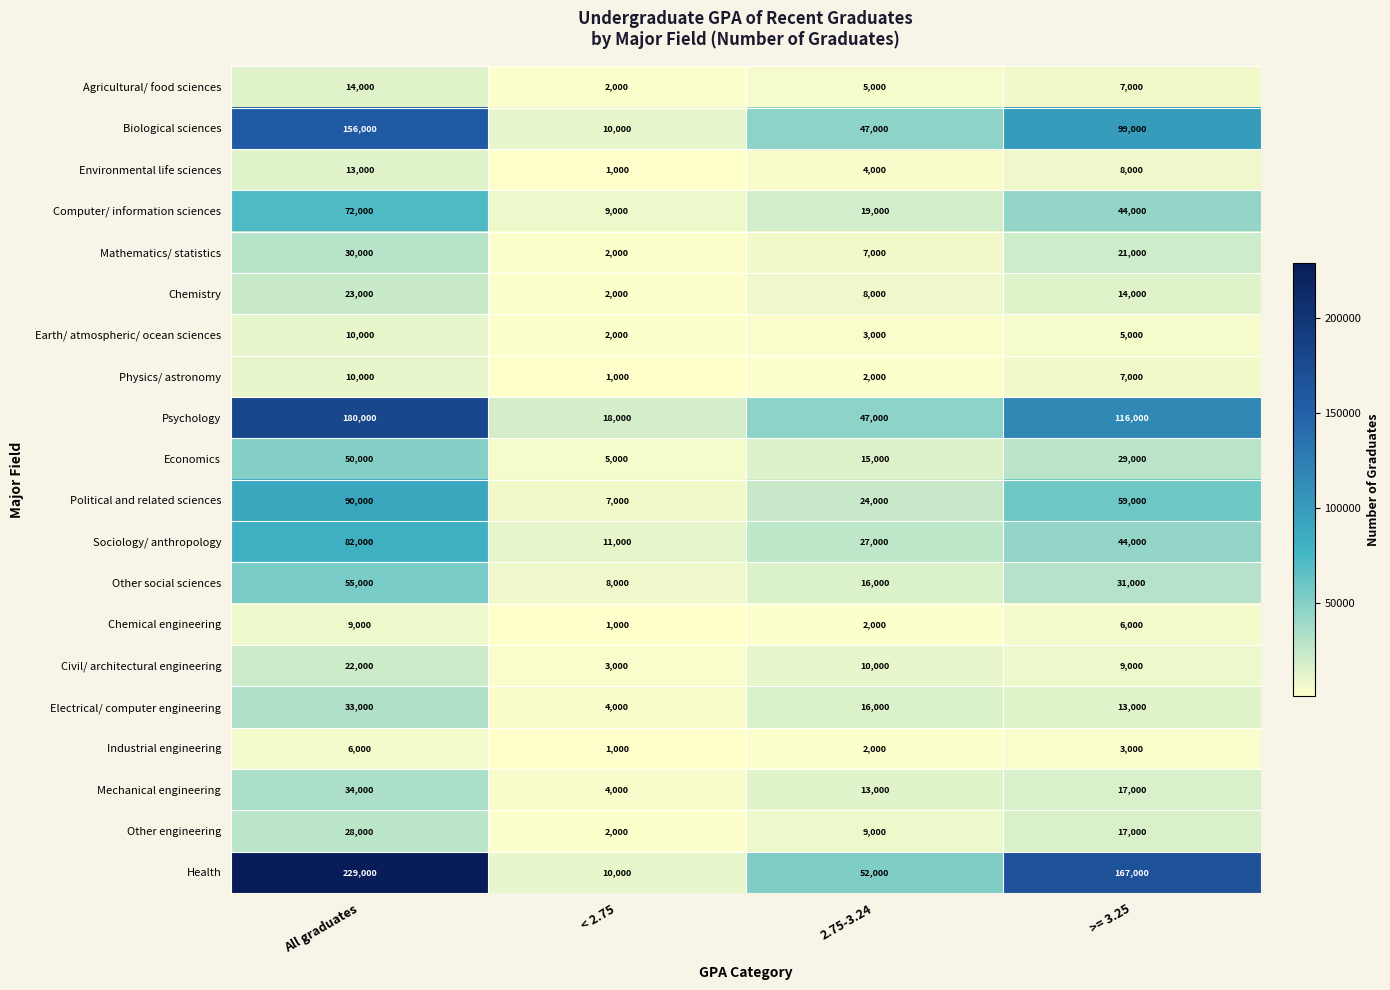

What is the spread (max minus min) of values at < 2.75?

17000